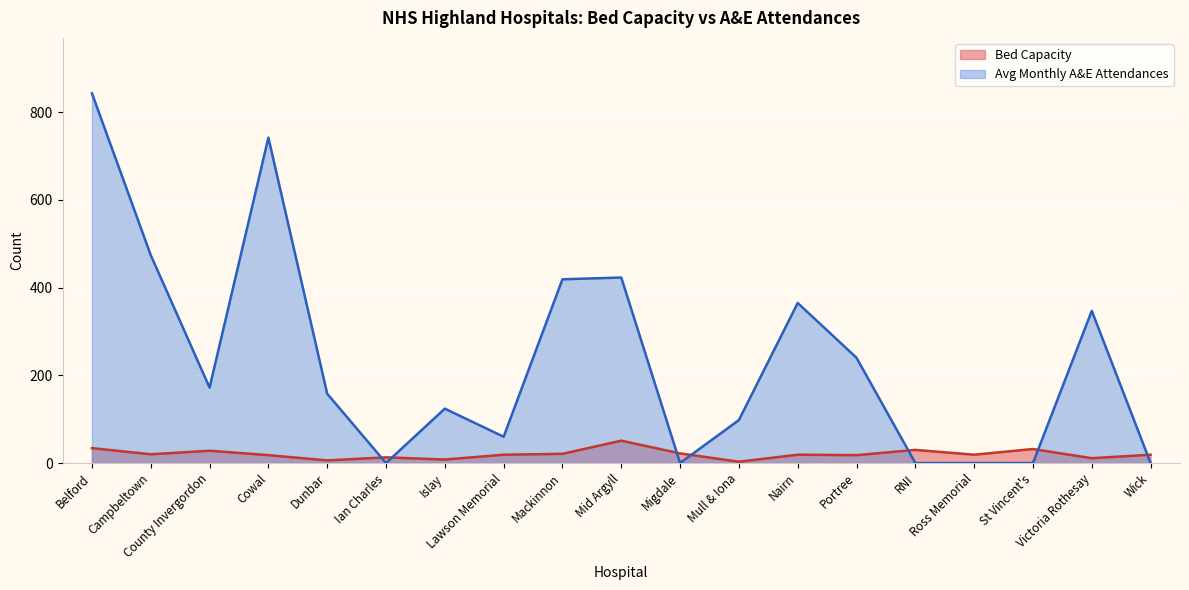

Is it true that Bed Capacity equals 19 at Ross Memorial?

True